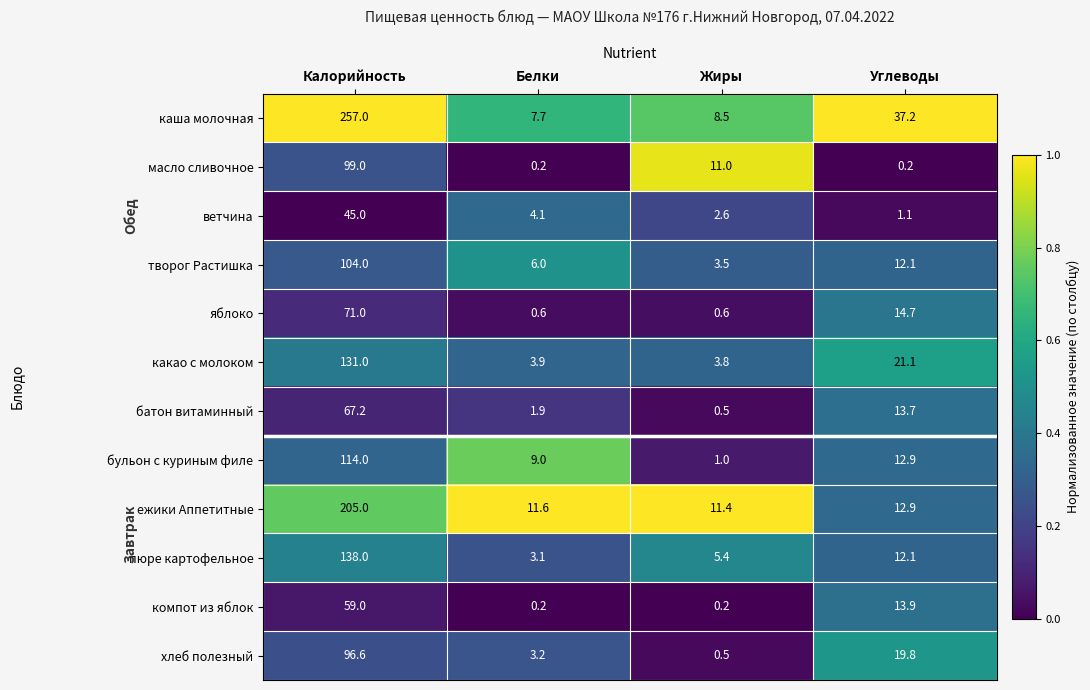

Which series has the widest spread of values?

каша молочная